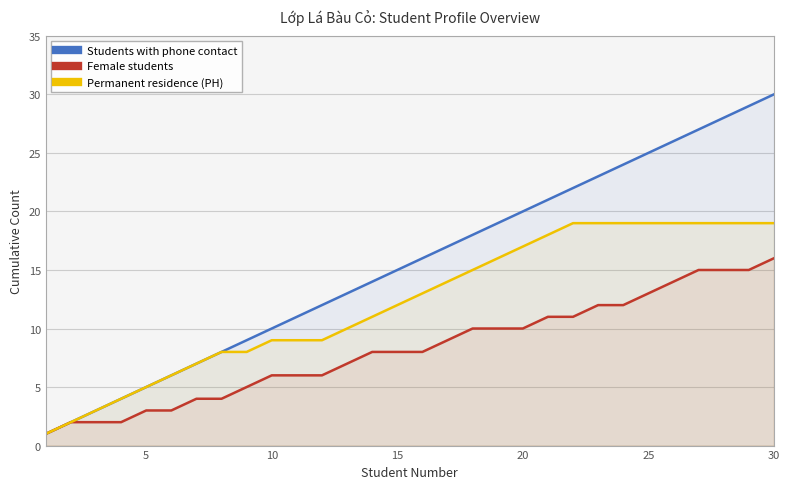

Rank the series at 30 from highest to lowest value.

Students with phone contact, Permanent residence (PH), Female students